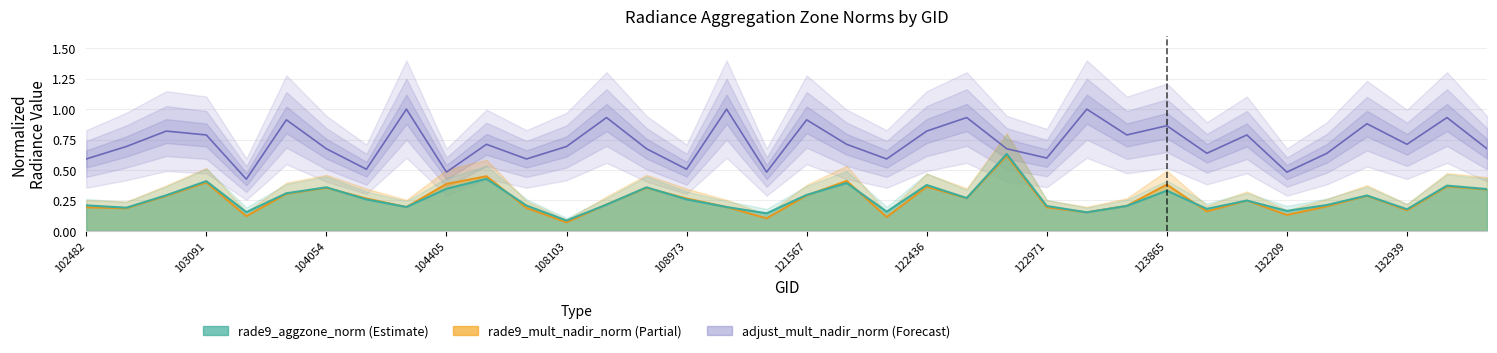

Count the rade9_mult_nadir_norm values in the range 0 to 1.

36